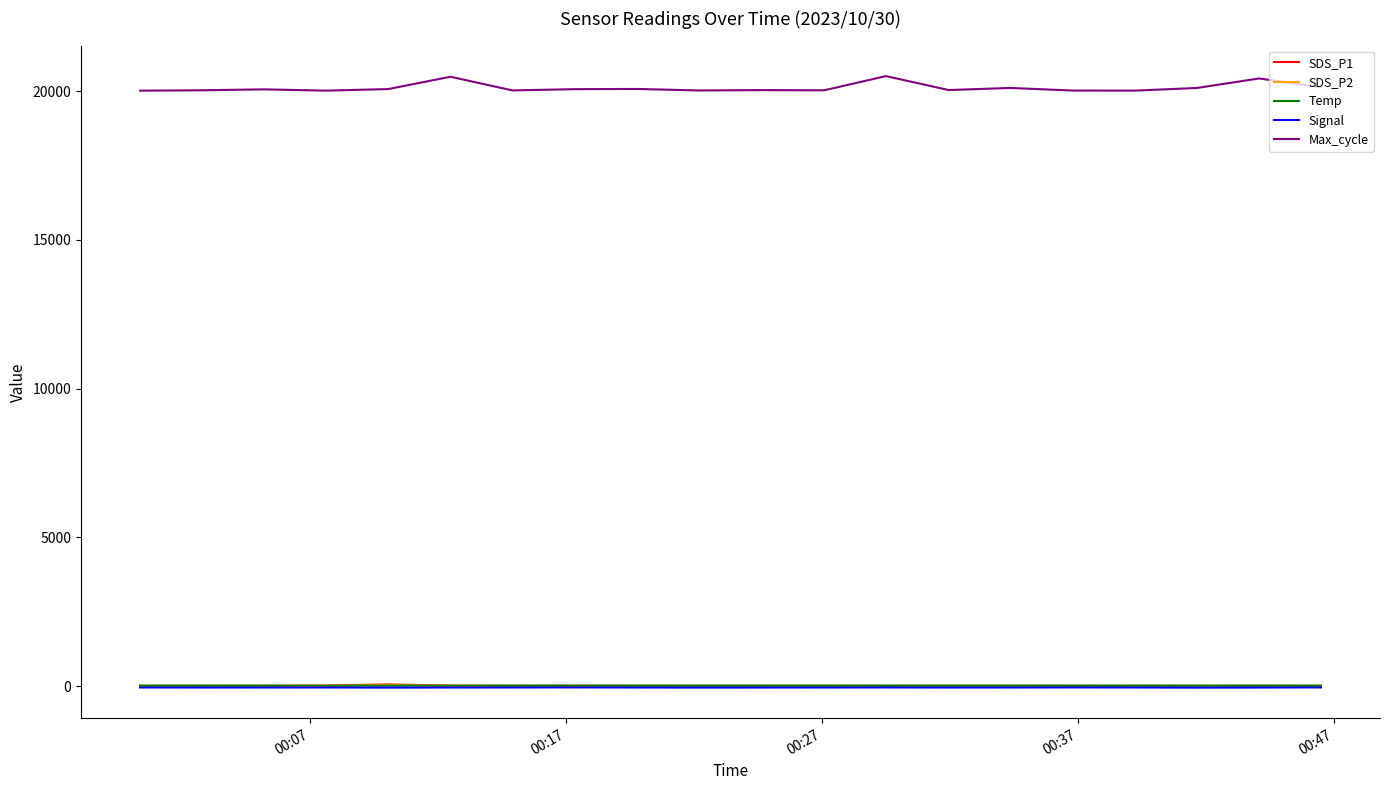

Count the number of data series in this chart.

5